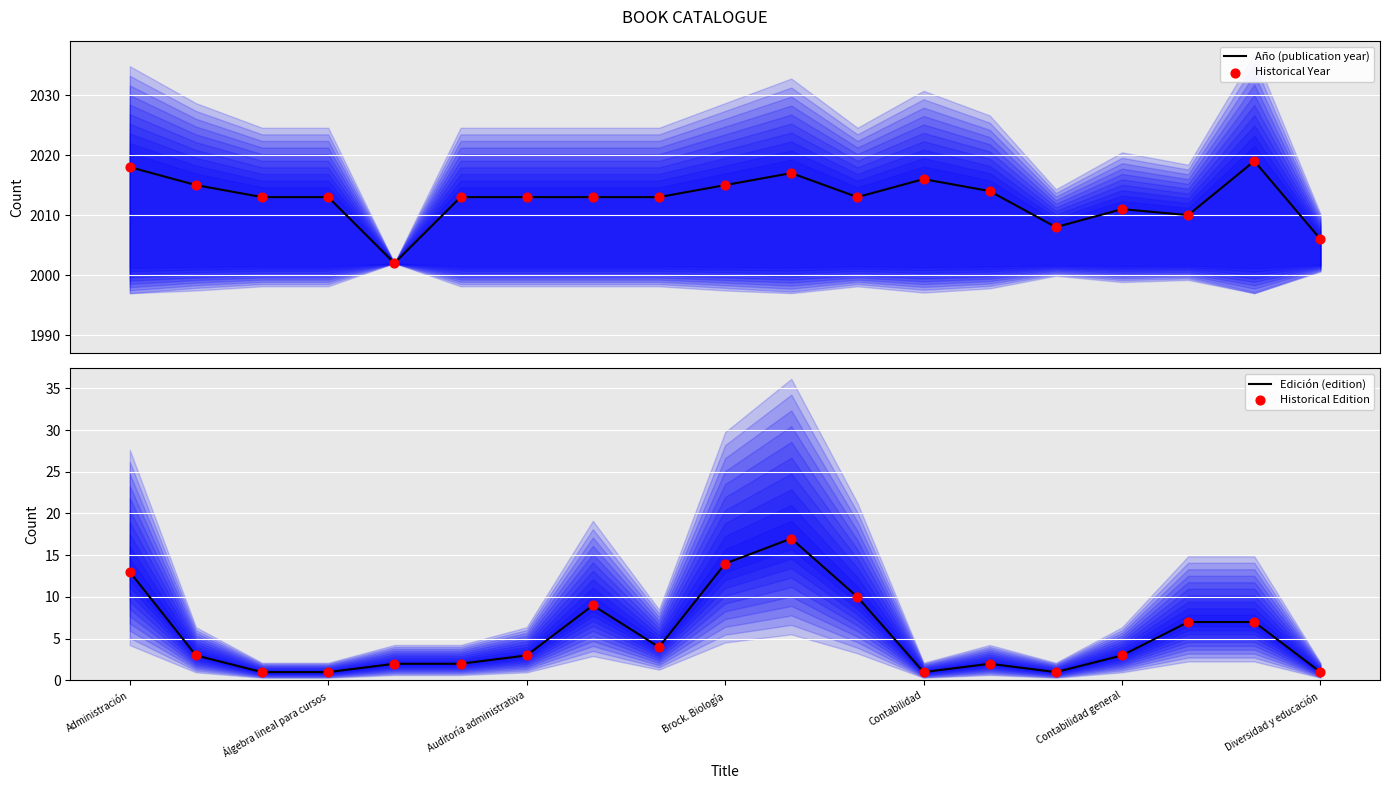

At how many categories does at least one series exceed 1942?

19